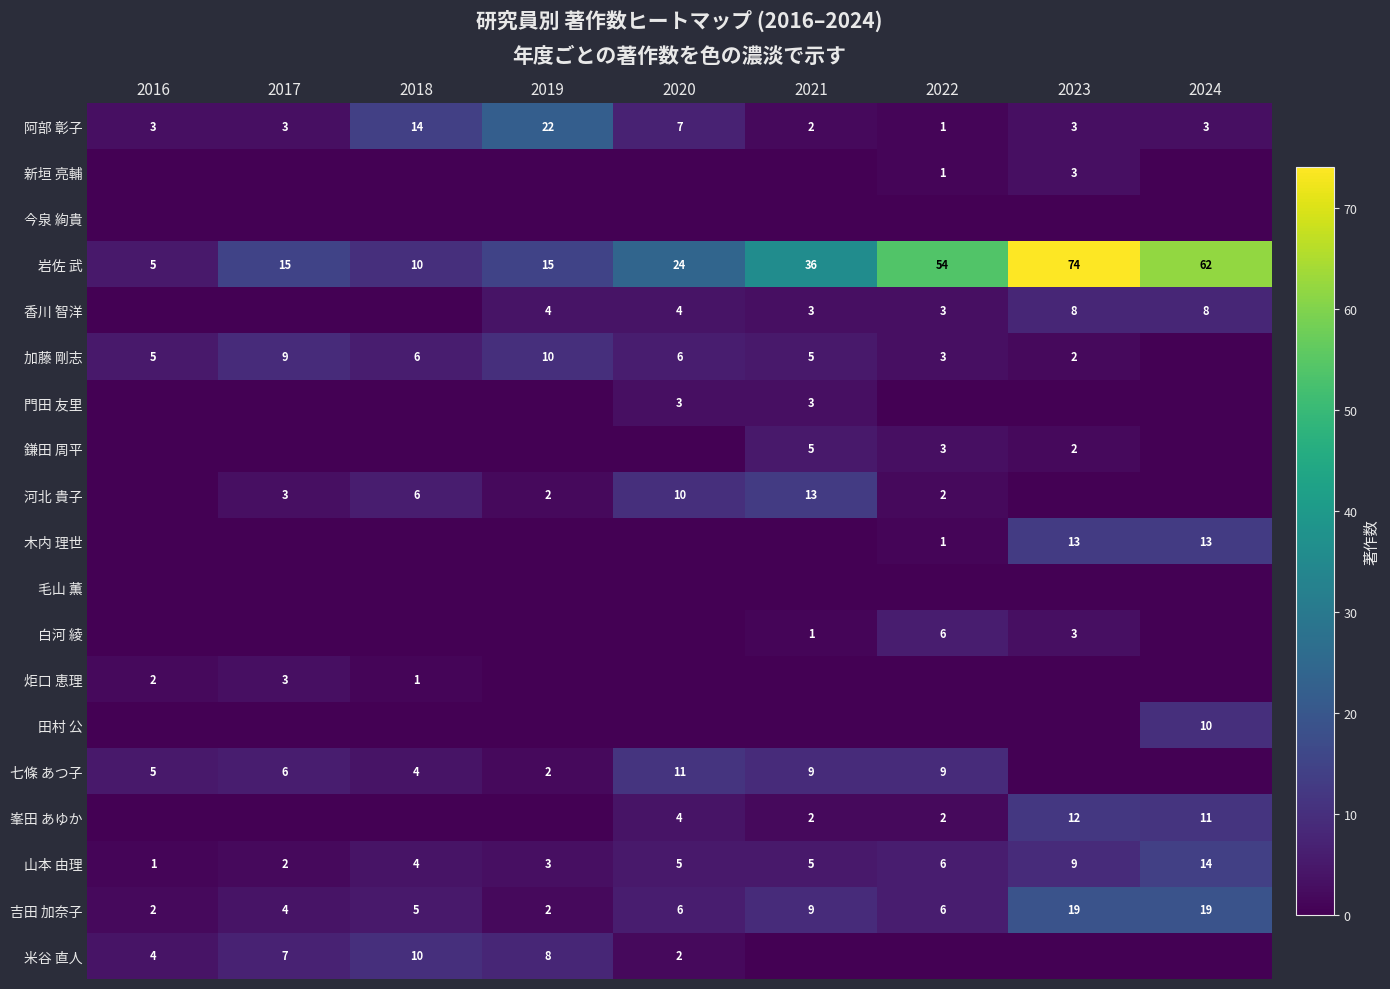

At how many categories does at least one series exceed 40?

3